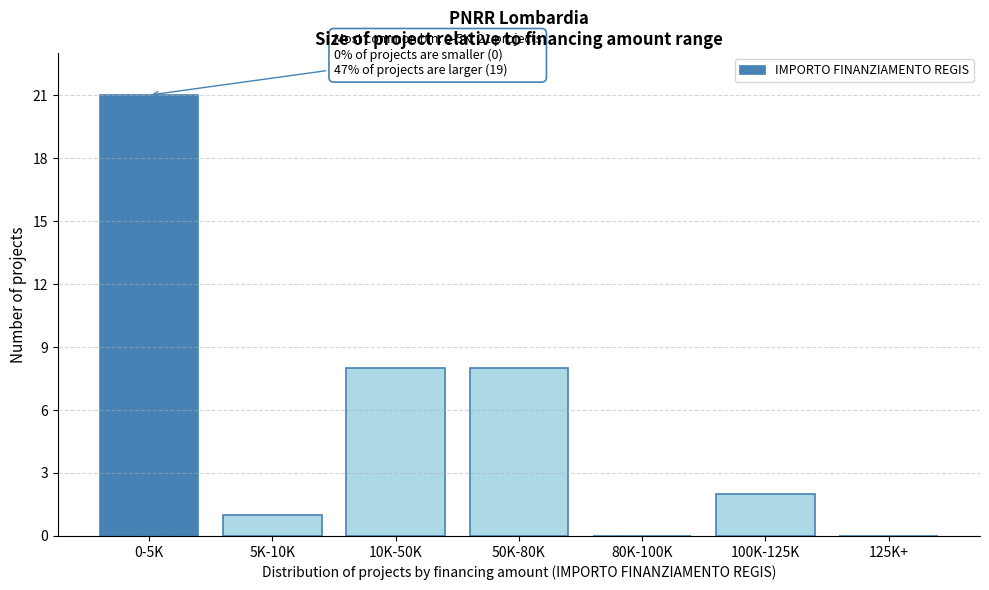

Reading left to right, transcribe all the data shown in this chart.

0-5K=21	5K-10K=1	10K-50K=8	50K-80K=8	80K-100K=0	100K-125K=2	125K+=0